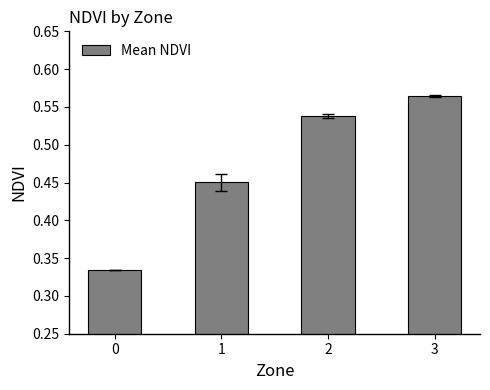

List the labels in order of value, smallest first.

0, 1, 2, 3